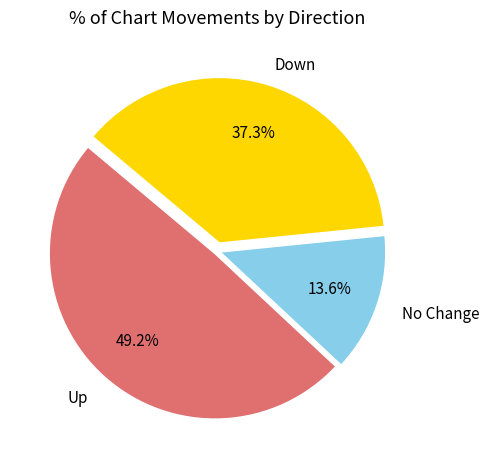

Is there any slice that represents more than half of the pie?

No